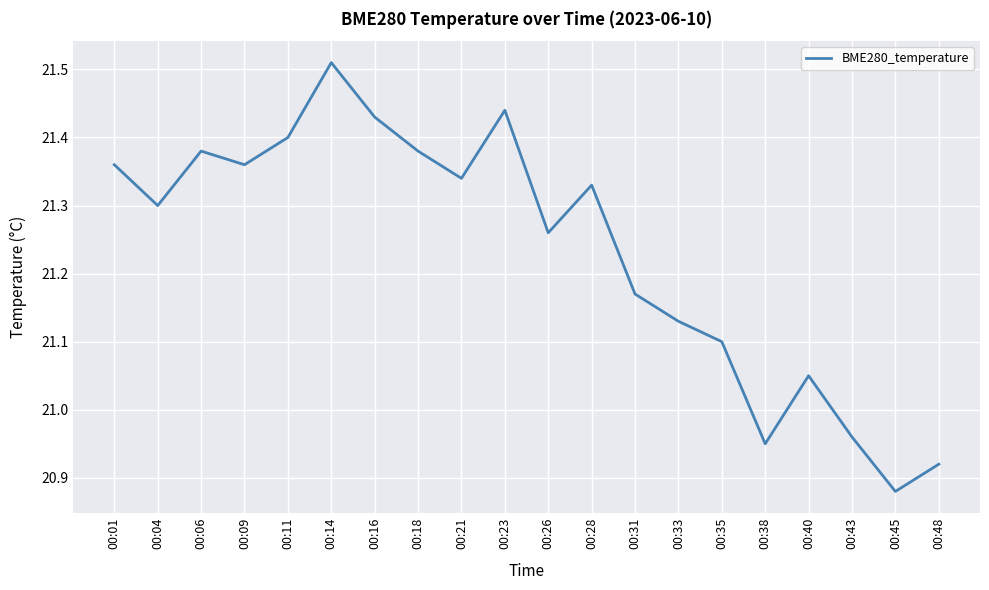

Count the number of values greater than 21.

16